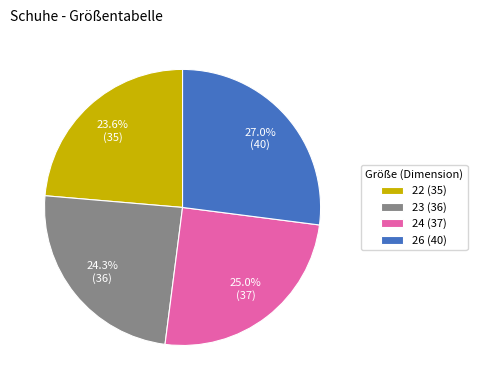

Count the number of slices in the pie.

4